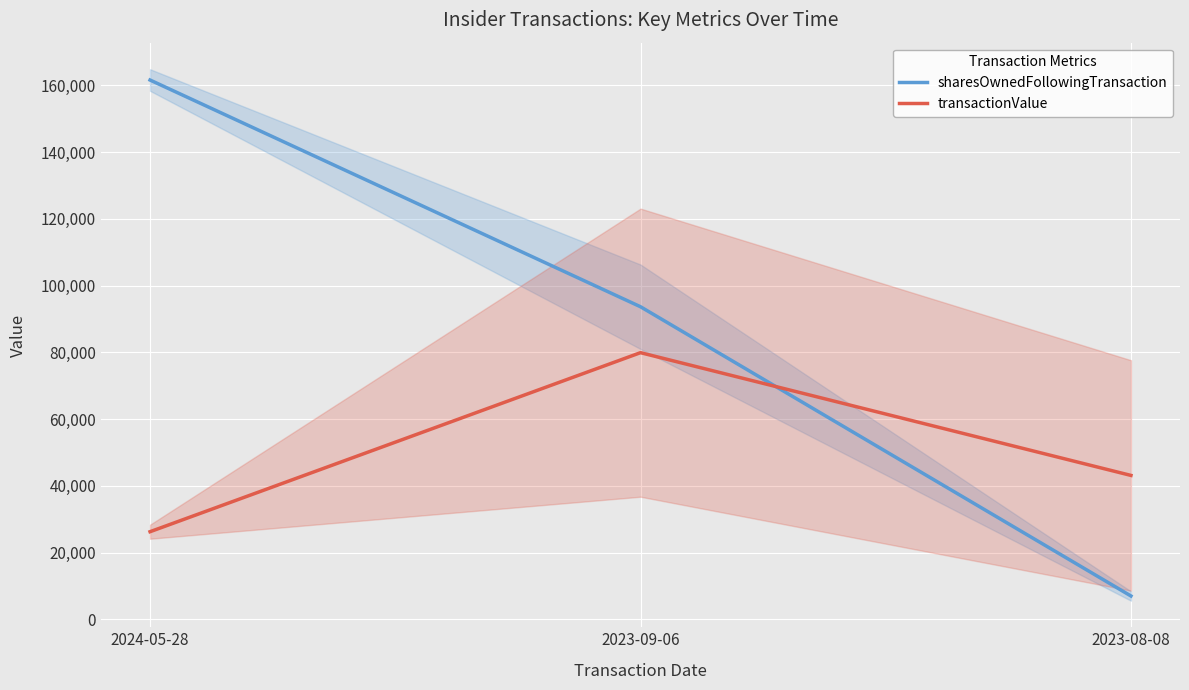

List the labels in order of sharesOwnedFollowingTransaction value, smallest first.

2023-08-08, 2023-09-06, 2024-05-28